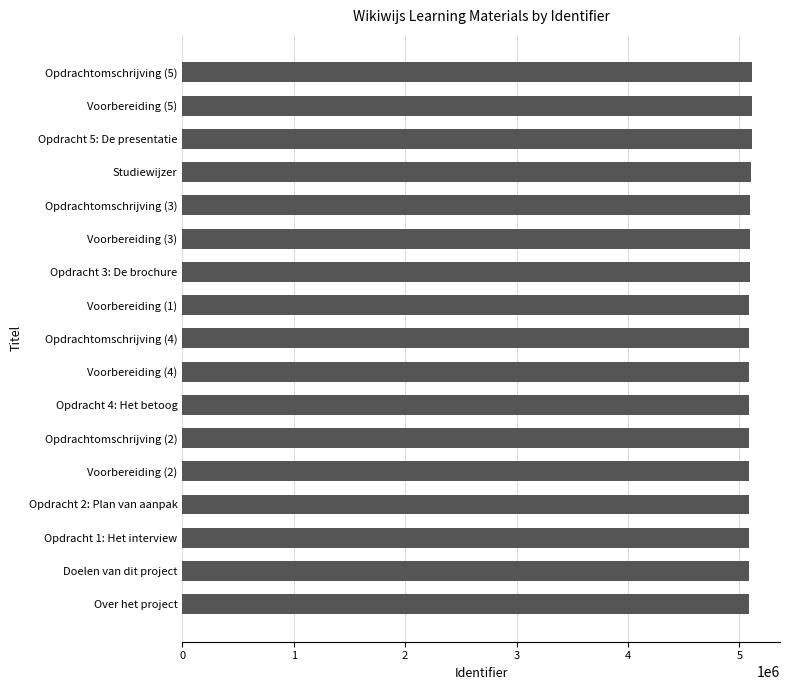

The chart shows a value of 5084799 at Doelen van dit project. True or false?

True